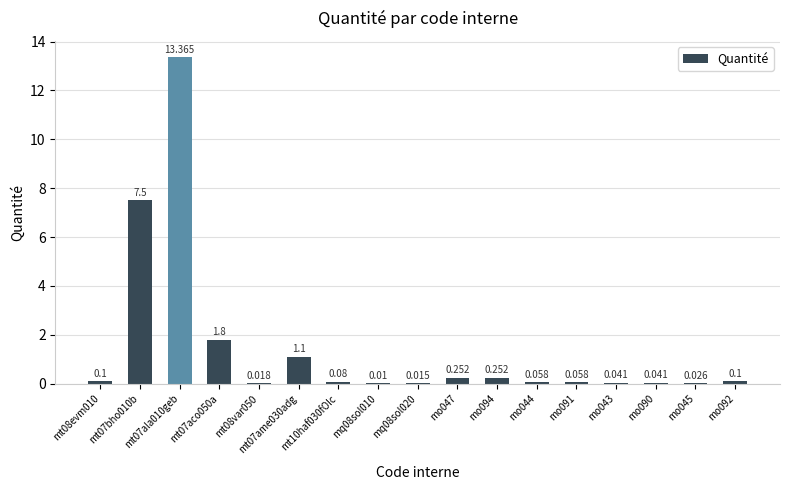

What is the approximate value at mt08evm010?

0.1